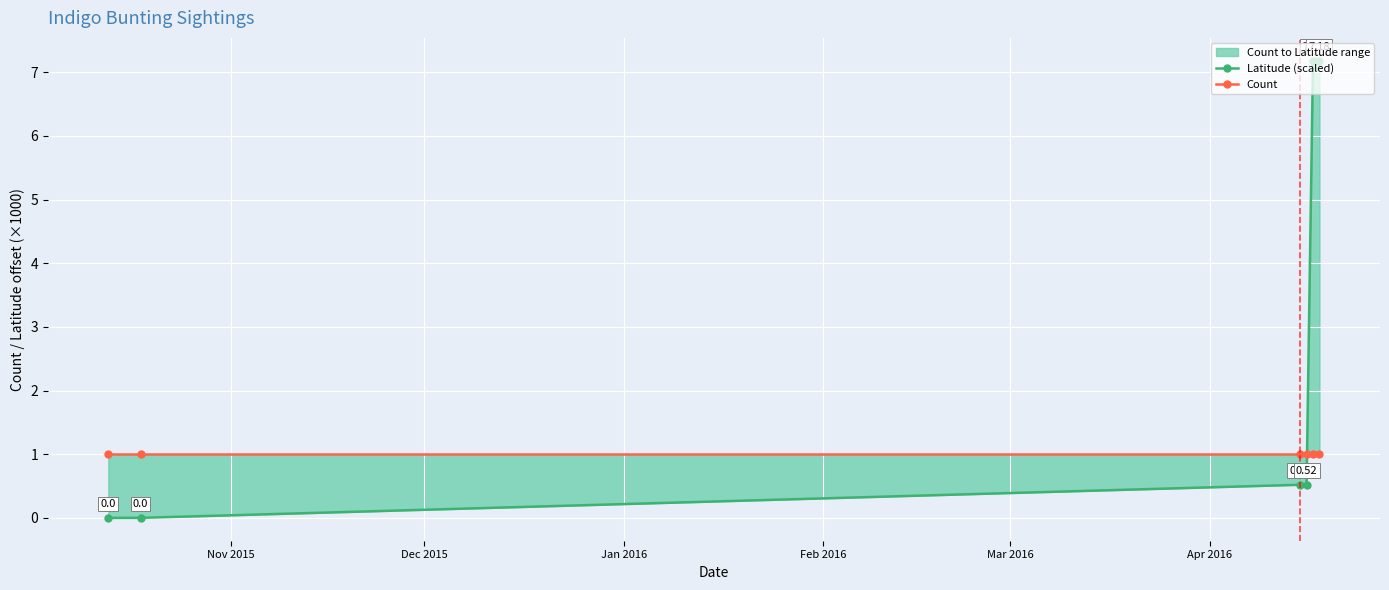

What is the label of the 6th point from the right?

Nov 2015